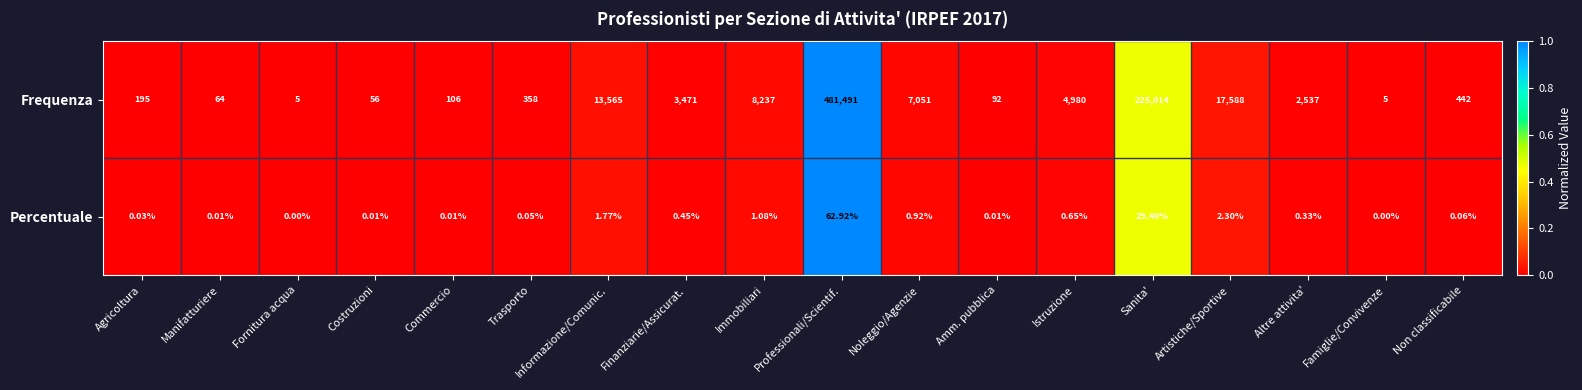

Where is Frequenza nearest to the value 240748?

Sanita'